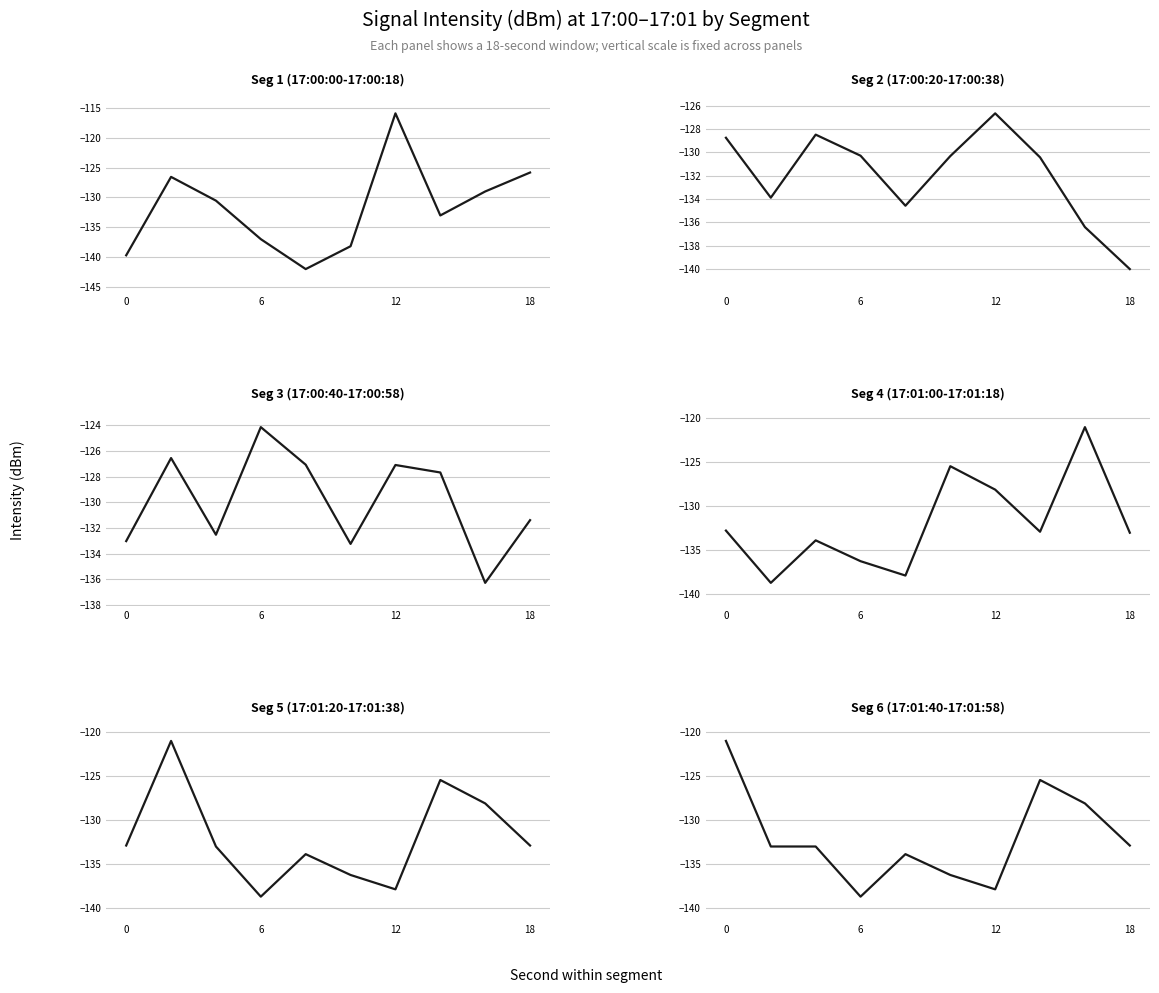

True or false: Seg 3 (17:00:40-17:00:58) and Seg 5 (17:01:20-17:01:38) cross at least once.

True